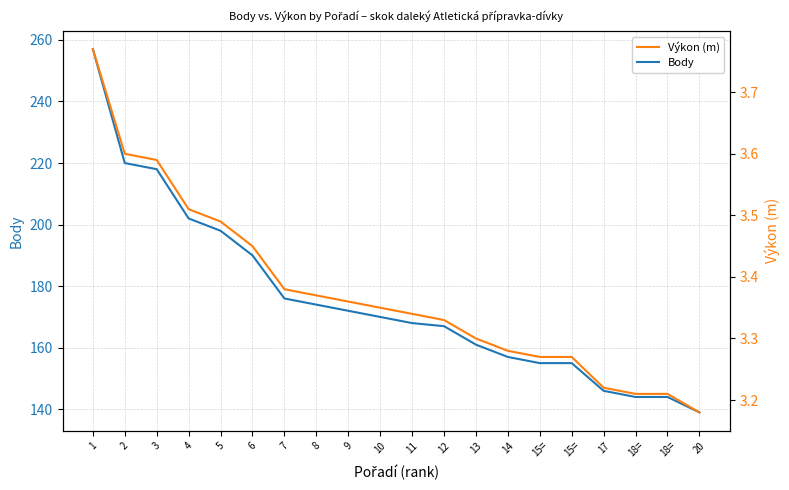

What is the average value of the Výkon (m) series?

3.4